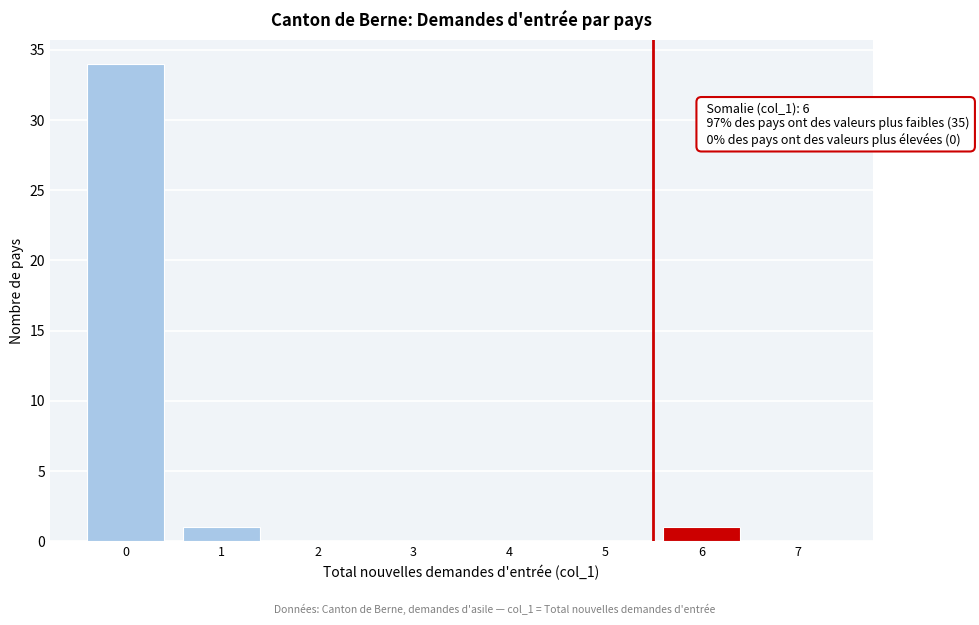

Reading left to right, list all the values displayed in this chart.

0=34	1=1	2=0	3=0	4=0	5=0	6=1	7=0